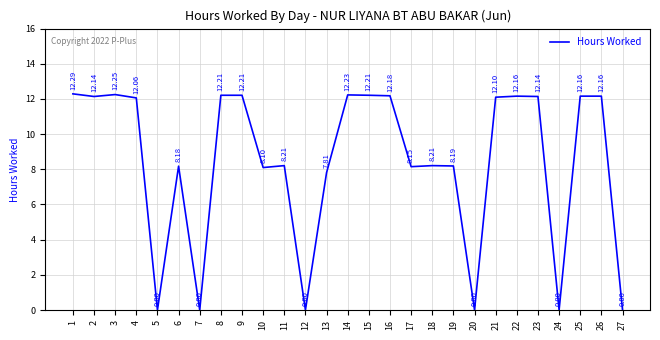

What is the change in value from 3 to 22?

-0.1